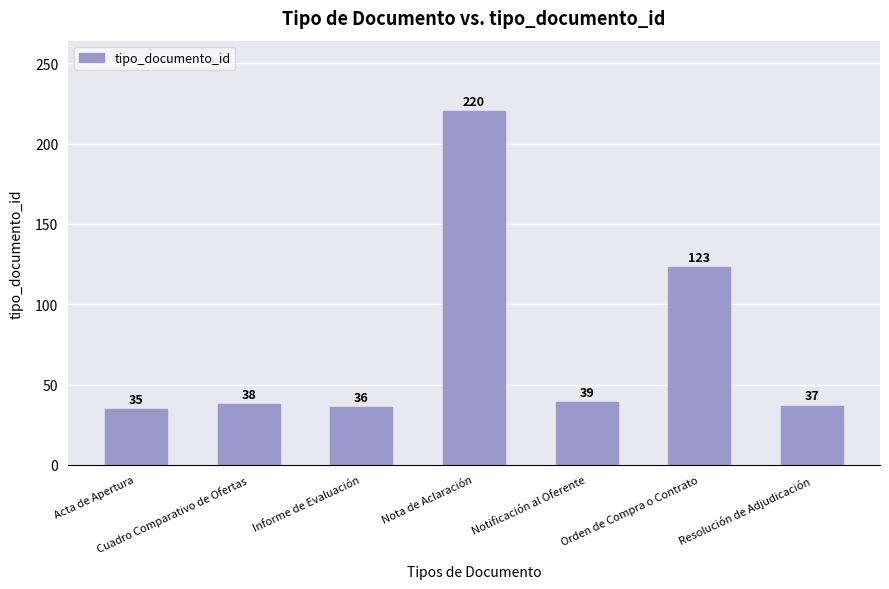

Are the bars horizontal?

No